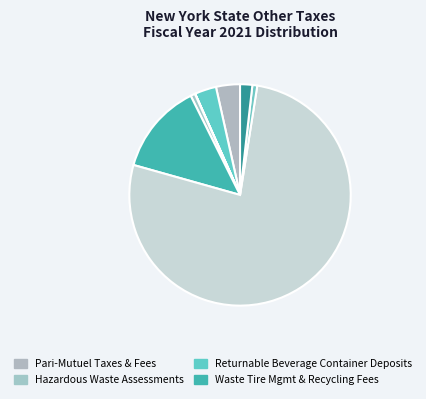

How many segments does this pie chart have?

9